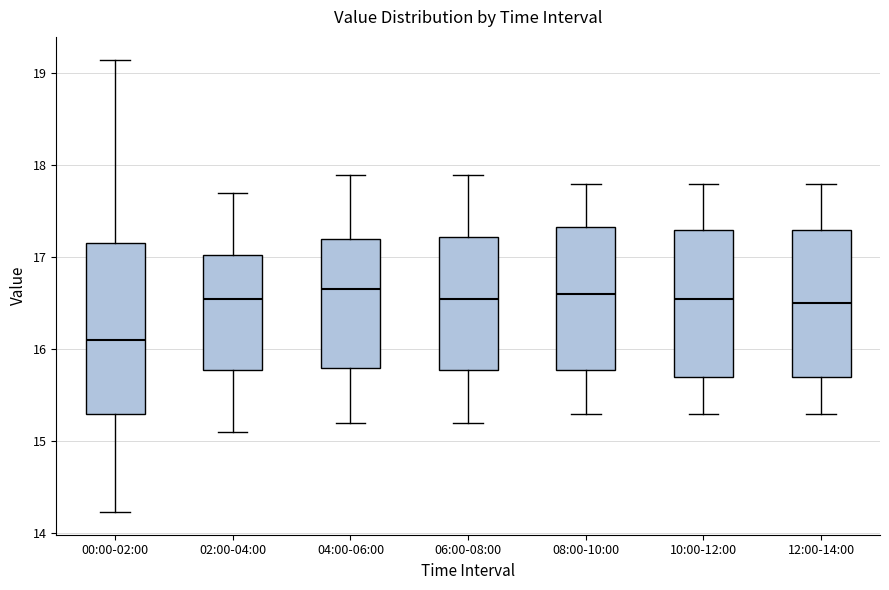

Reading left to right, read every box against the y-axis: the position of its median line, the range the box covers, and the ends of its whiskers. The values are not printed on the chart, so give them approximately, as read against the axis.

00:00-02:00: median 16.1, box 15.3 to 17.2, whiskers 14.2 to 19.2
02:00-04:00: median 16.6, box 15.8 to 17.0, whiskers 15.1 to 17.7
04:00-06:00: median 16.7, box 15.8 to 17.2, whiskers 15.2 to 17.9
06:00-08:00: median 16.6, box 15.8 to 17.2, whiskers 15.2 to 17.9
08:00-10:00: median 16.6, box 15.8 to 17.3, whiskers 15.3 to 17.8
10:00-12:00: median 16.6, box 15.7 to 17.3, whiskers 15.3 to 17.8
12:00-14:00: median 16.5, box 15.7 to 17.3, whiskers 15.3 to 17.8